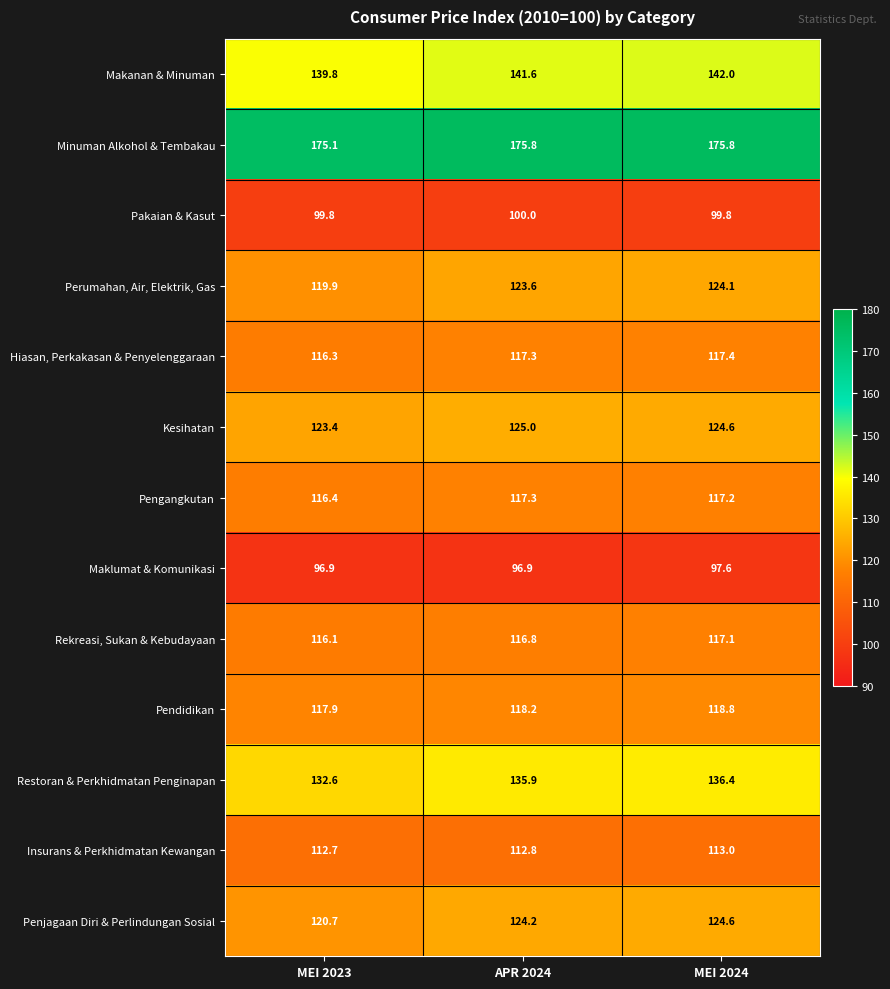

Which series changed the most between MEI 2023 and APR 2024?

Perumahan, Air, Elektrik, Gas